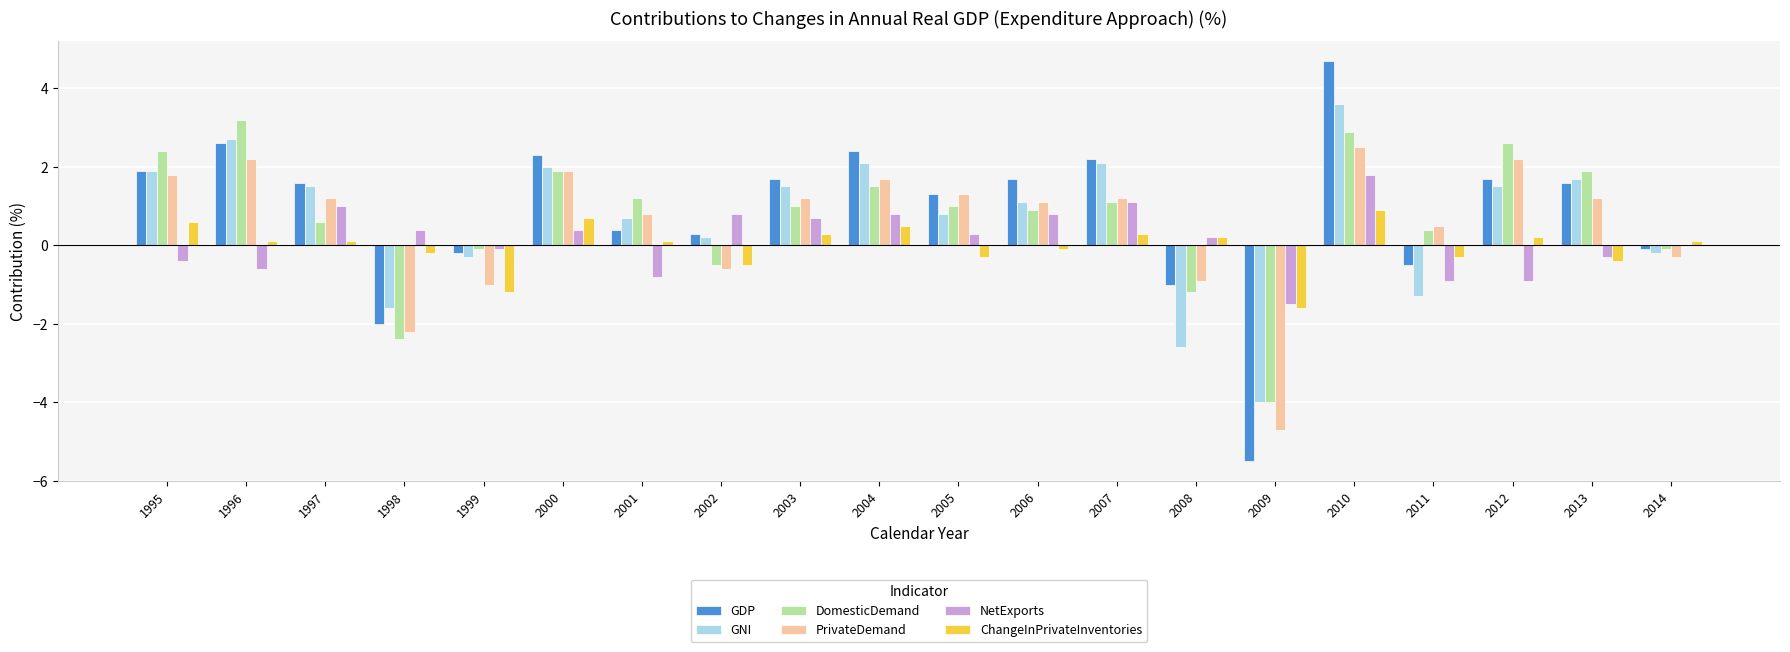

Which category has the highest value across all series?

2010